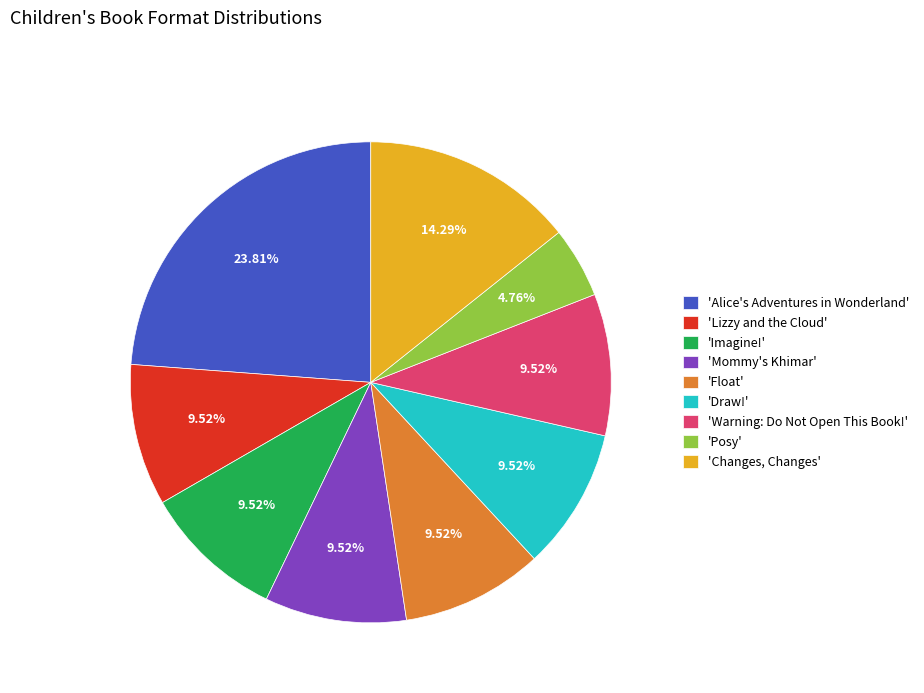

Do 'Draw!' and 'Imagine!' together represent more than half of the pie?

No